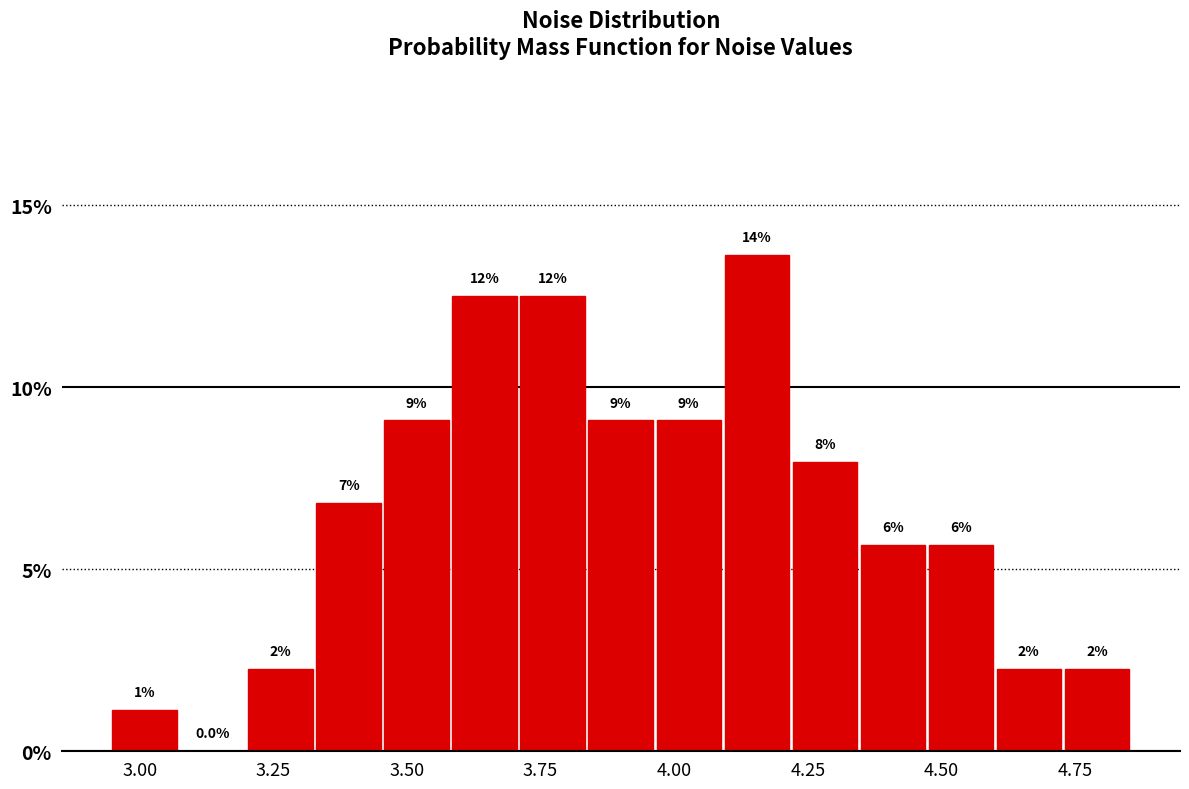

Around what value on the x-axis is the tallest bar? Give the approximate position of its centre, as read against the axis.

4.15